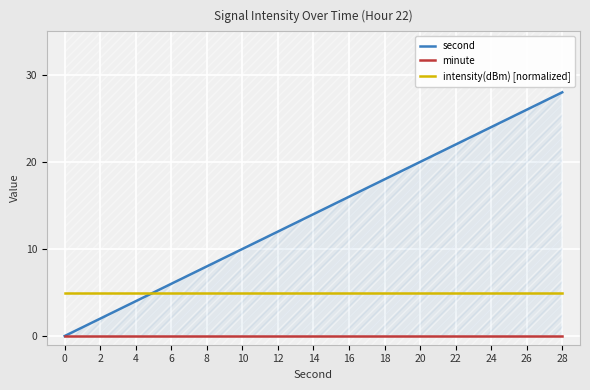

Is the value of minute at 14 greater than the value of second at 4?

No